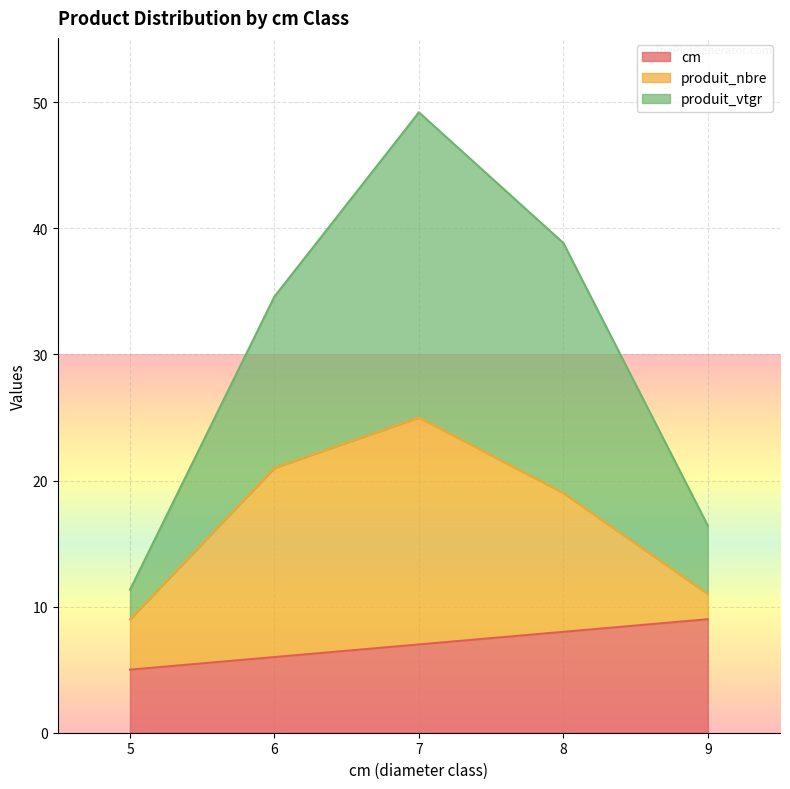

What is the average value of the cm series?

7.0